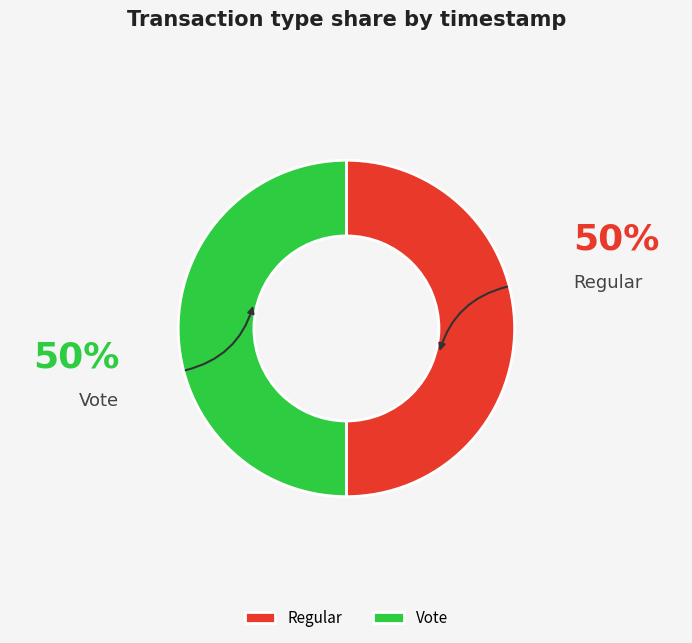

Combined, do Vote and Regular account for over 50%?

Yes